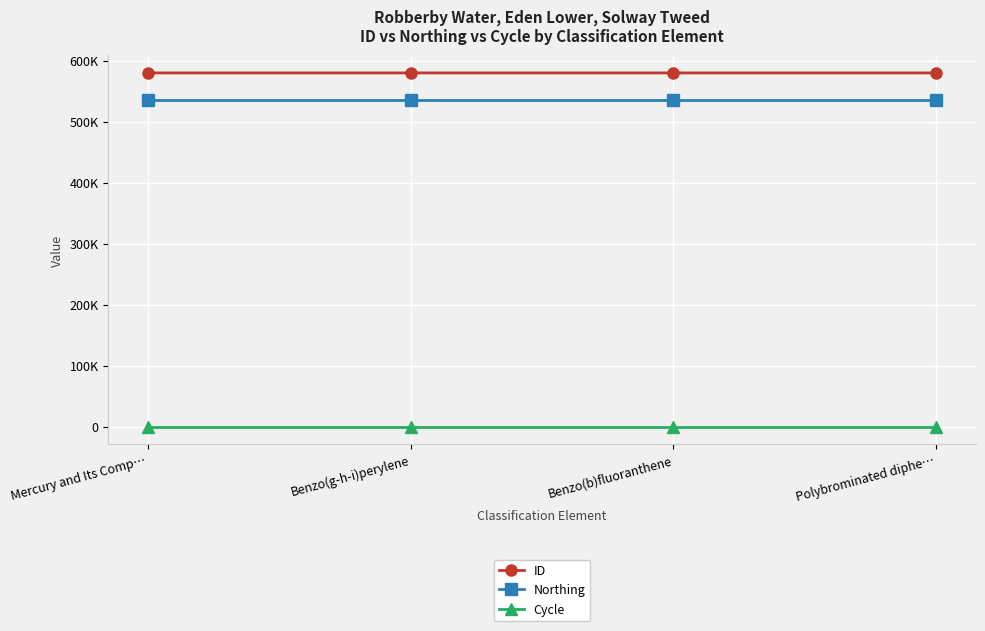

The value of Northing at Benzo(b)fluoranthene is 536291. True or false?

True